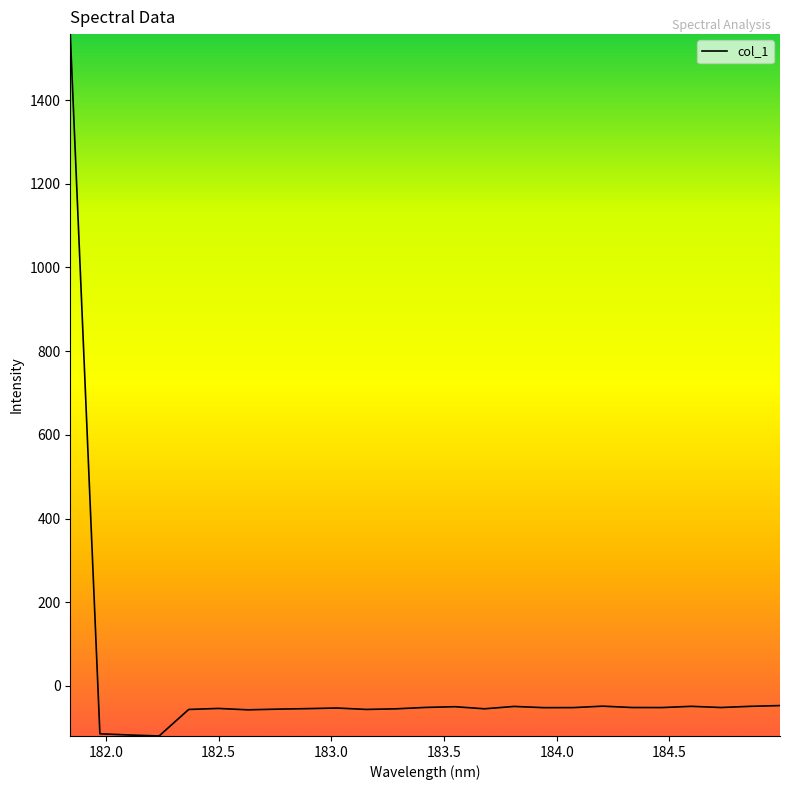

What is the minimum value shown in the chart?

-119.4